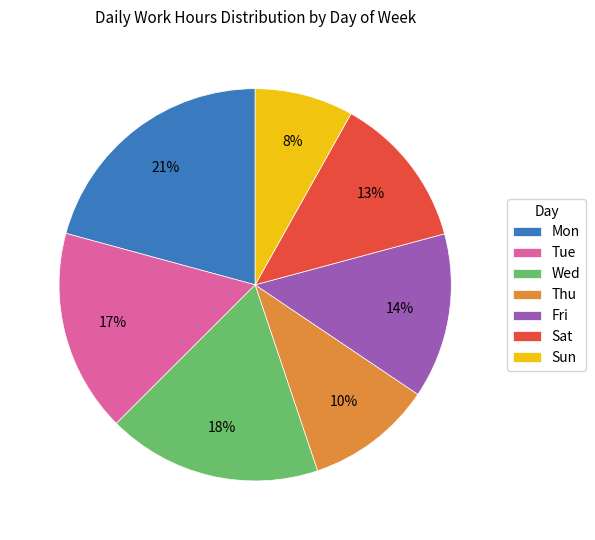

Is there a majority slice in this chart?

No